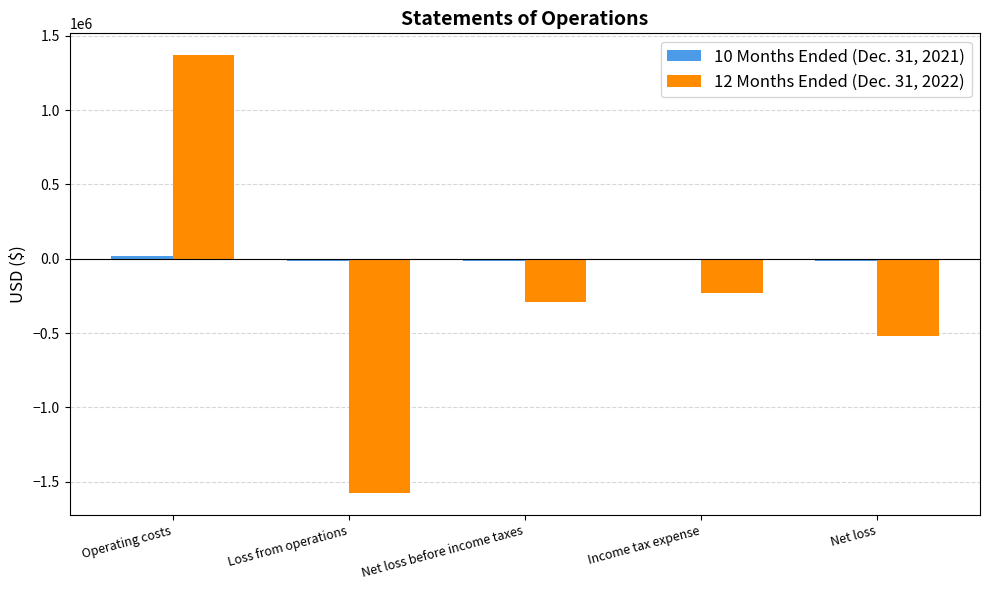

How many groups of bars are there?

5